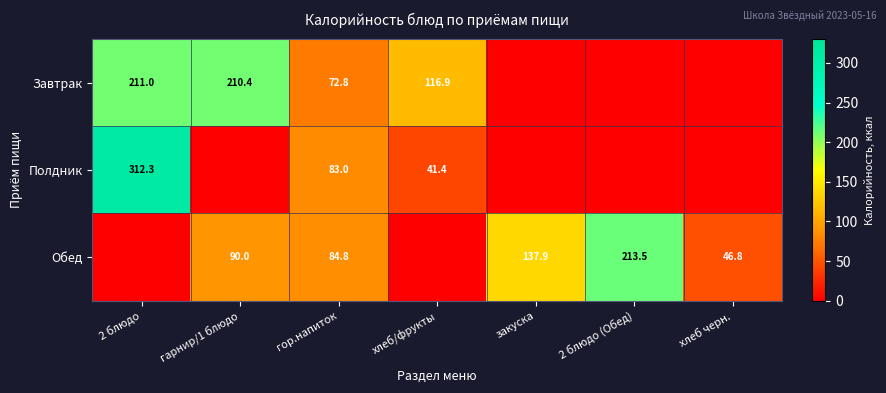

At гор.напиток, list the series in order from smallest to largest.

Завтрак, Полдник, Обед